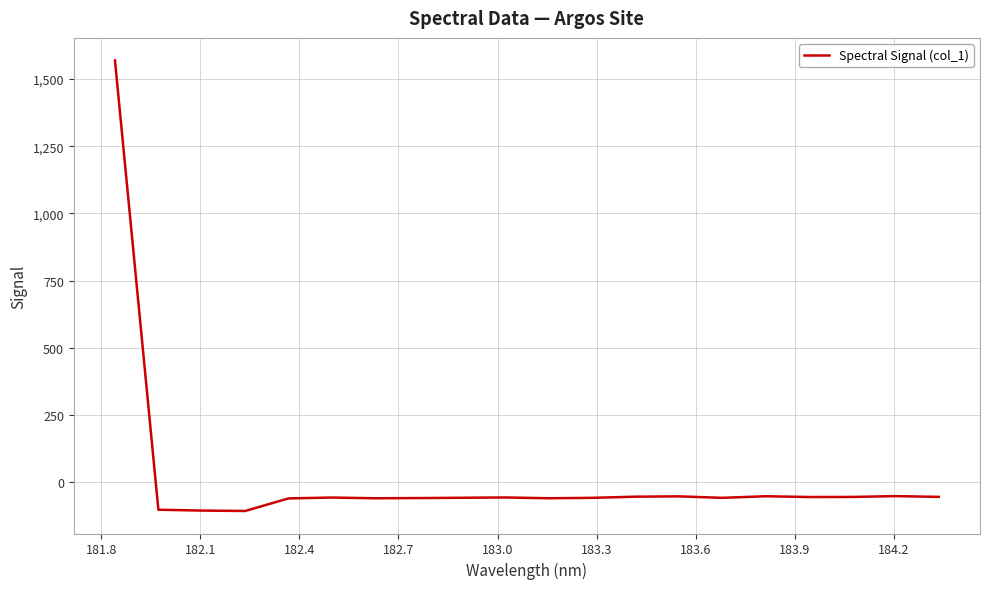

What is the difference between the maximum and minimum values?

1675.7